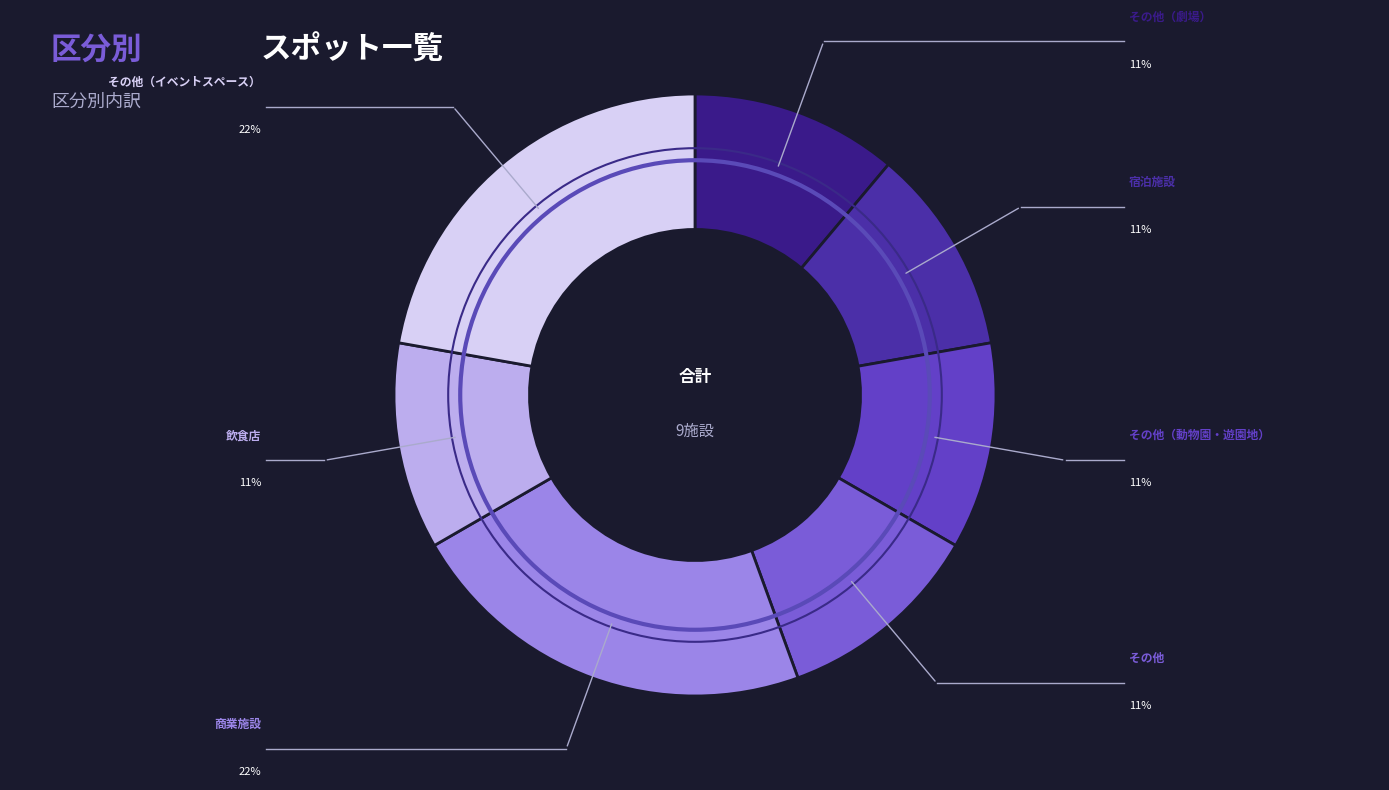

Combined, do その他（動物園・遊園地） and その他（イベントスペース） account for over 50%?

No